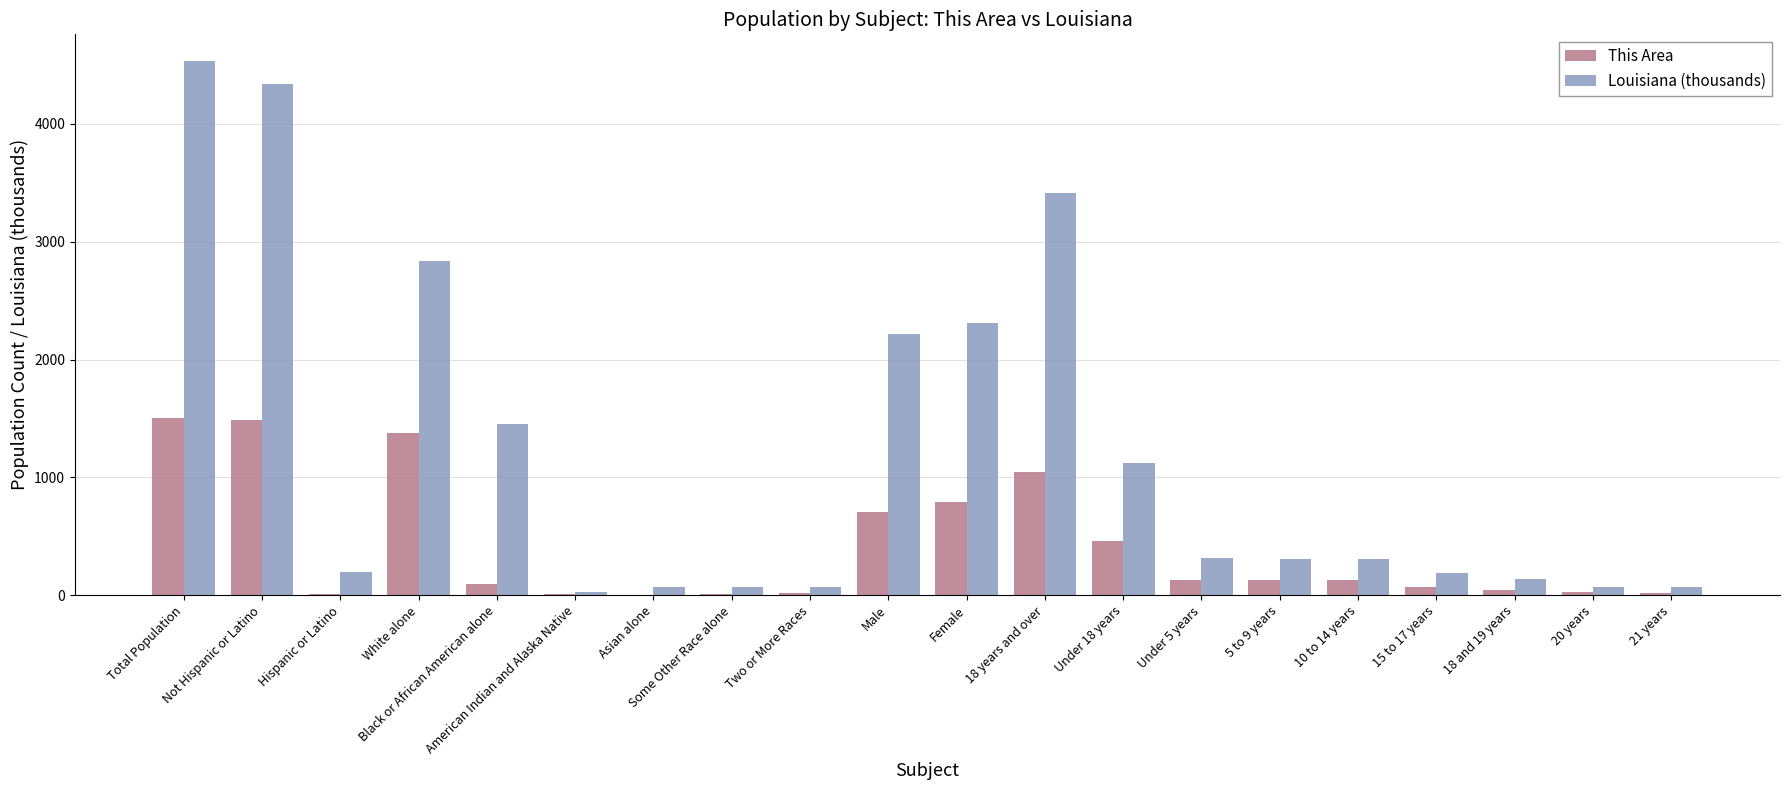

What is the highest value of the Louisiana (thousands) series?

4533.4